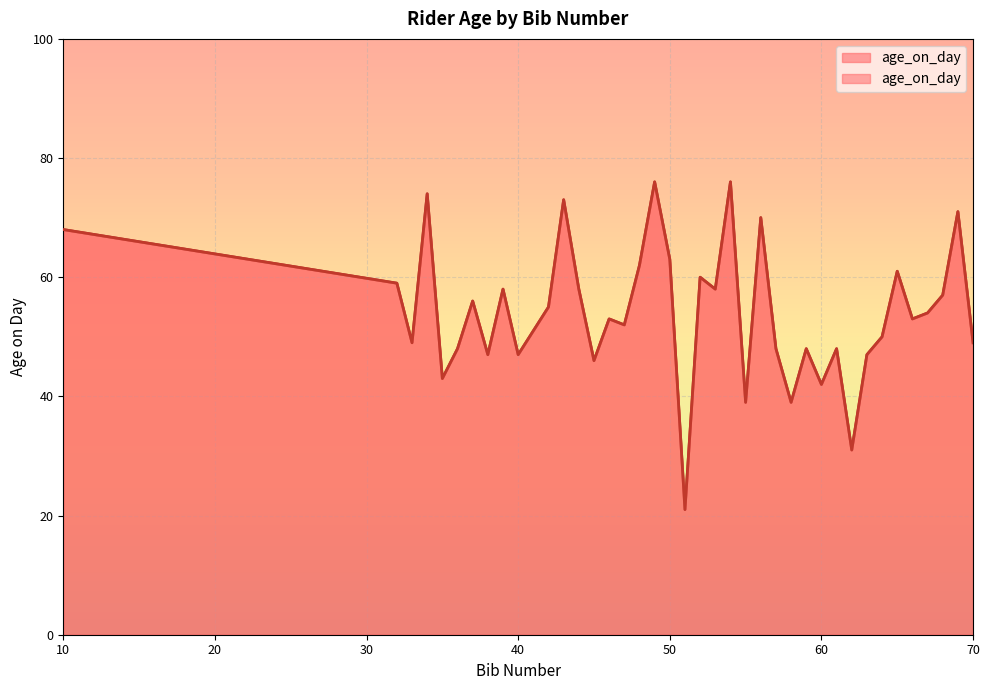

What is the ratio of the value at 61 to the value at 55?

1.2